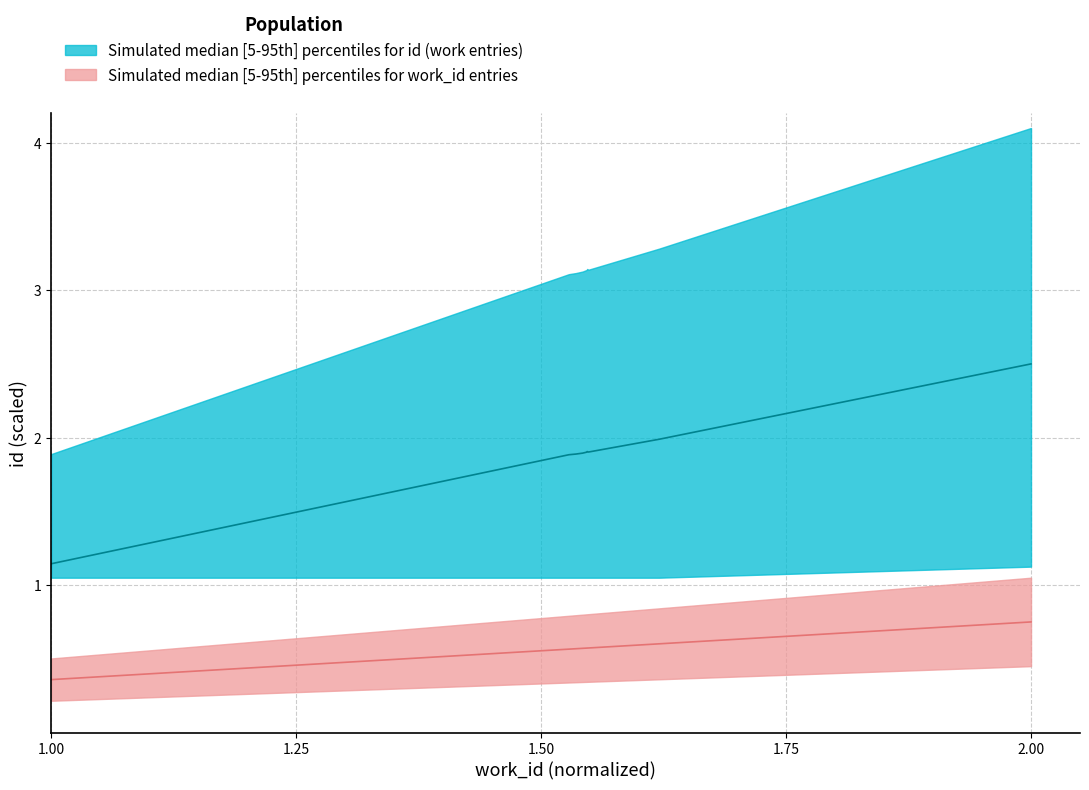

What is the difference between the maximum and minimum values in the work_id series?

0.4